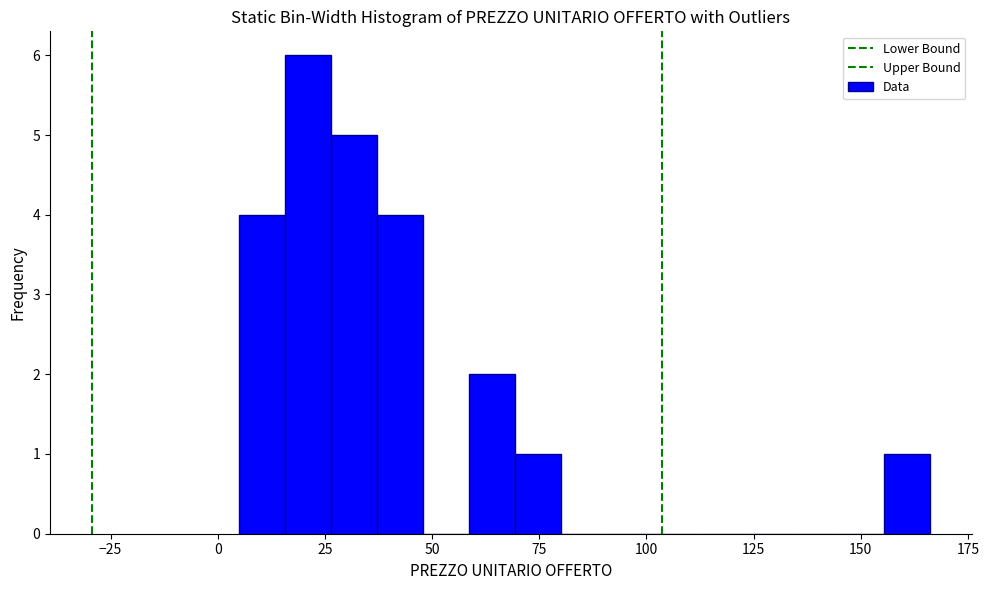

Read against the x-axis, roughly where is the centre of the tallest bar?

20